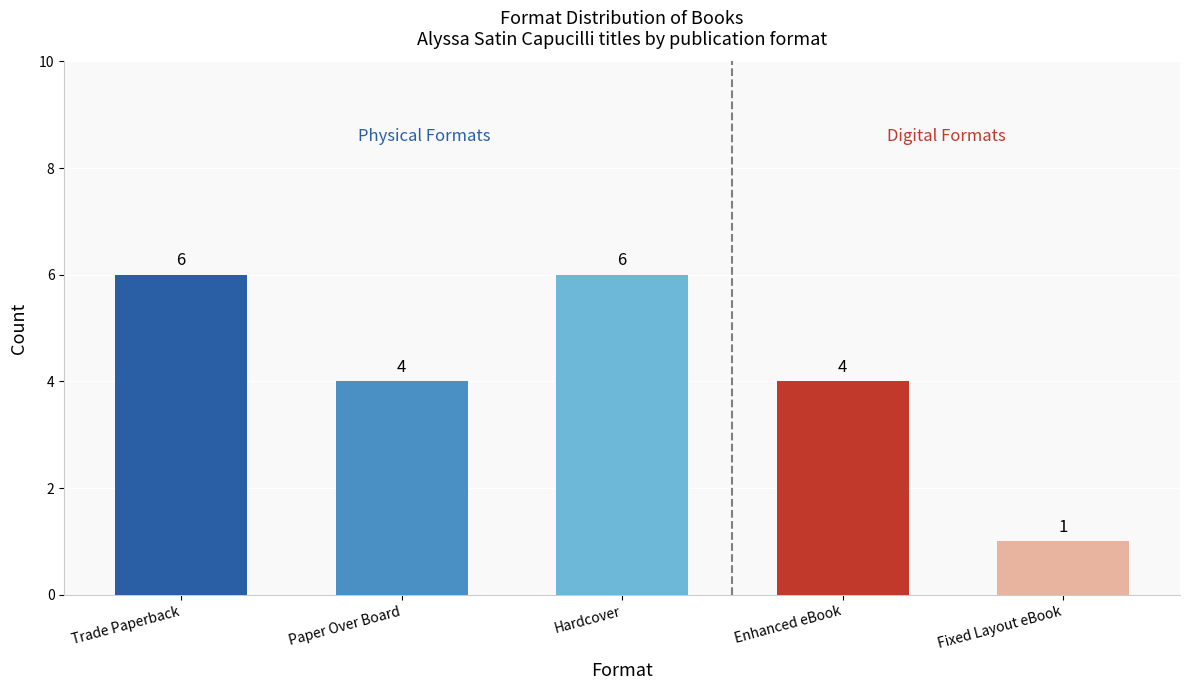

What is the label of the 4th bar from the right?

Paper Over Board